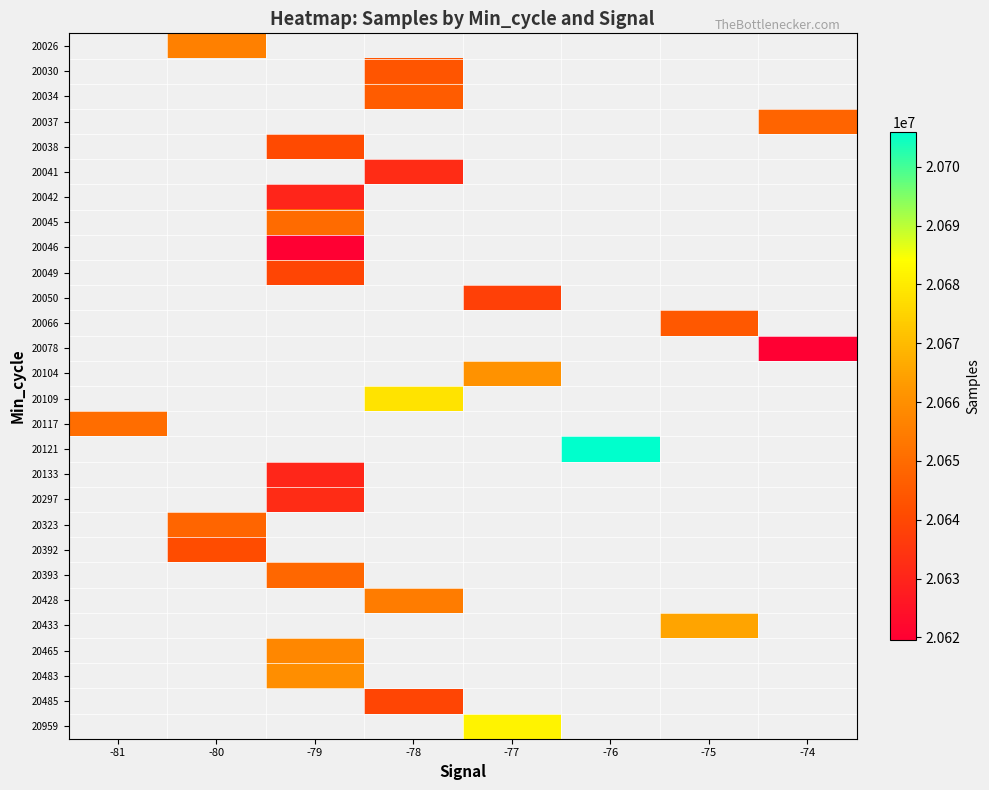

How many categories are shown in the chart?

8